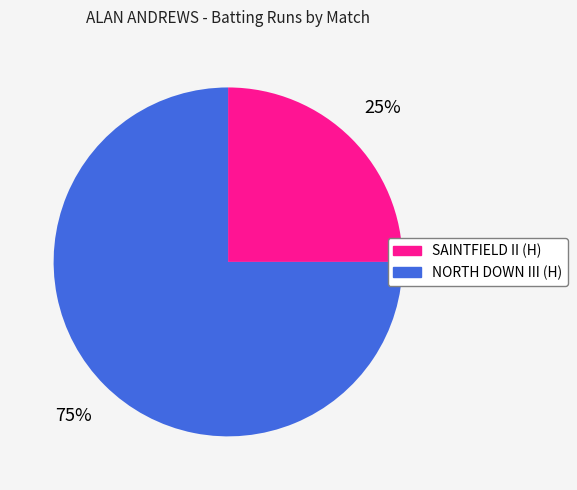

To the nearest percent, what is the average slice percentage?

50%